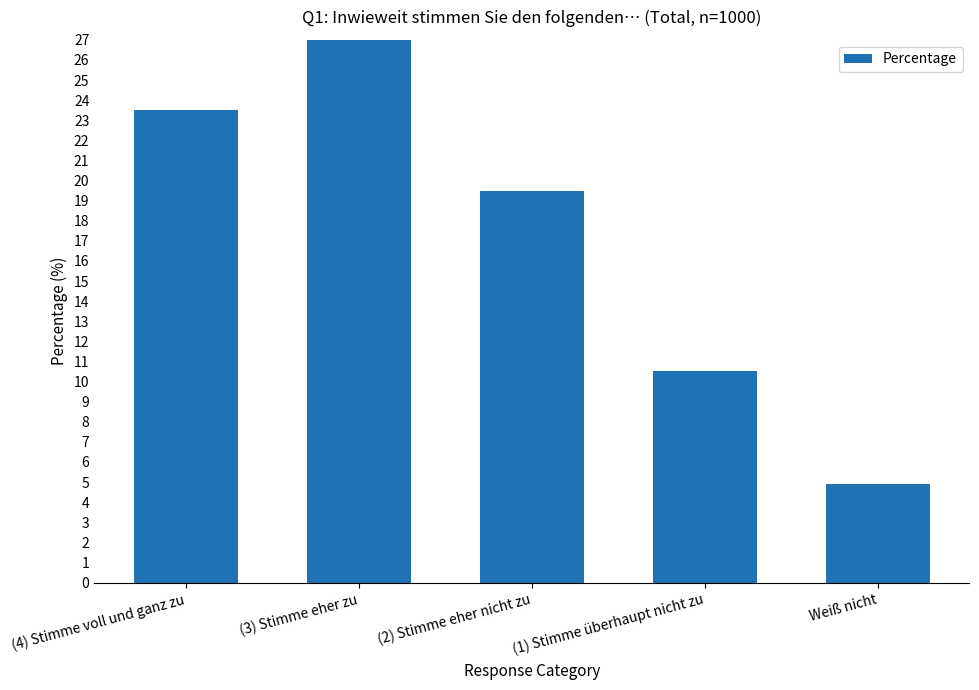

The value at Weiß nicht is 4.9. True or false?

True